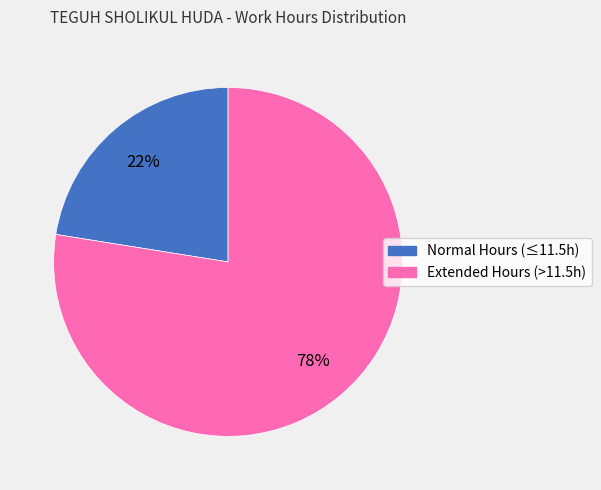

To the nearest percent, what is the average slice percentage?

50%